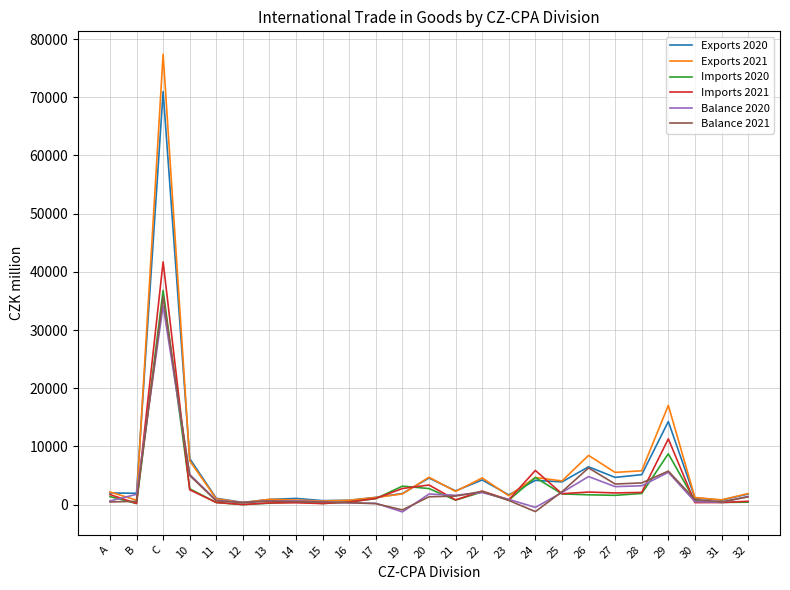

What is the difference between the maximum and minimum values in the Imports 2021 series?

41706